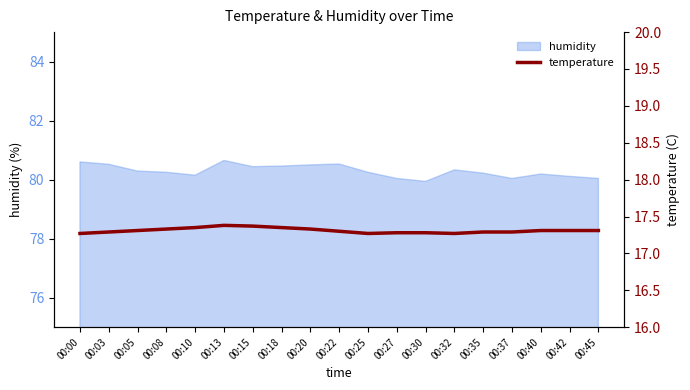

Reading left to right, transcribe all the data shown in this chart.

00:00=17.3	00:03=17.3	00:05=17.3	00:08=17.3	00:10=17.4	00:13=17.4	00:15=17.4	00:18=17.4	00:20=17.3	00:22=17.3	00:25=17.3	00:27=17.3	00:30=17.3	00:32=17.3	00:35=17.3	00:37=17.3	00:40=17.3	00:42=17.3	00:45=17.3